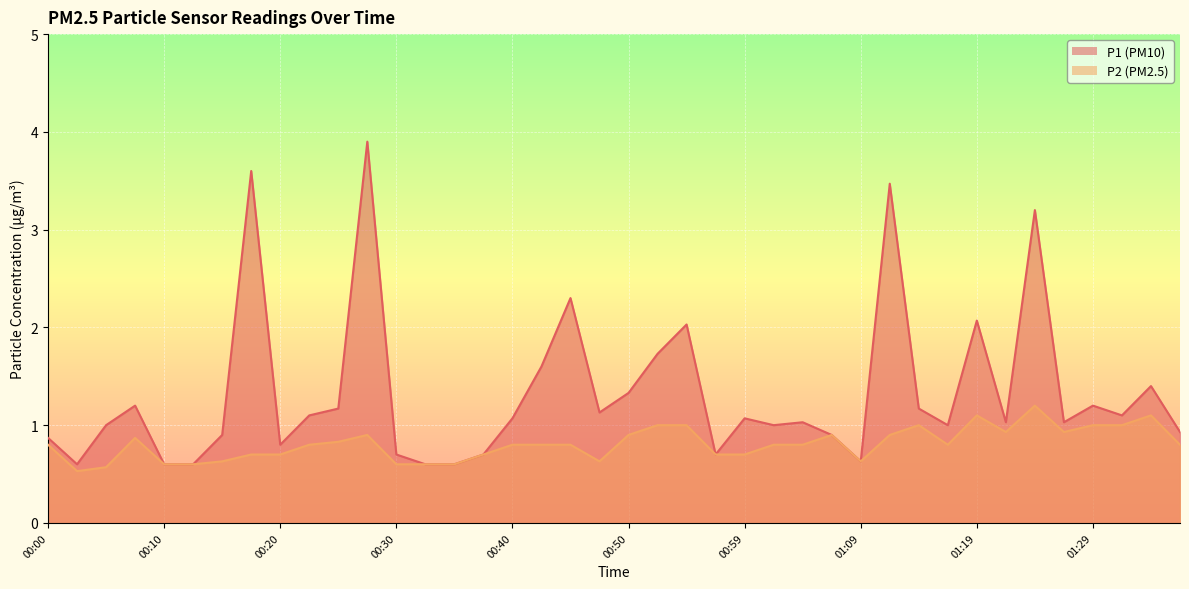

Reading right to left, extract all data points from this chart.

P1: 01:36=0.9	01:34=1.4	01:31=1.1	01:29=1.2	01:26=1.0	01:24=3.2	01:21=1.0	01:19=2.1	01:16=1.0	01:14=1.2	01:12=3.5	01:09=0.6	01:07=0.9	01:04=1.0	01:02=1.0	00:59=1.1	00:57=0.7	00:54=2.0	00:52=1.7	00:50=1.3	00:47=1.1	00:45=2.3	00:42=1.6	00:40=1.1	00:37=0.7	00:35=0.6	00:32=0.6	00:30=0.7	00:27=3.9	00:25=1.2	00:22=1.1	00:20=0.8	00:17=3.6	00:15=0.9	00:13=0.6	00:10=0.6	00:08=1.2	00:05=1.0	00:03=0.6	00:00=0.9
P2: 01:36=0.8	01:34=1.1	01:31=1.0	01:29=1.0	01:26=0.9	01:24=1.2	01:21=0.9	01:19=1.1	01:16=0.8	01:14=1.0	01:12=0.9	01:09=0.6	01:07=0.9	01:04=0.8	01:02=0.8	00:59=0.7	00:57=0.7	00:54=1.0	00:52=1.0	00:50=0.9	00:47=0.6	00:45=0.8	00:42=0.8	00:40=0.8	00:37=0.7	00:35=0.6	00:32=0.6	00:30=0.6	00:27=0.9	00:25=0.8	00:22=0.8	00:20=0.7	00:17=0.7	00:15=0.6	00:13=0.6	00:10=0.6	00:08=0.9	00:05=0.6	00:03=0.5	00:00=0.8